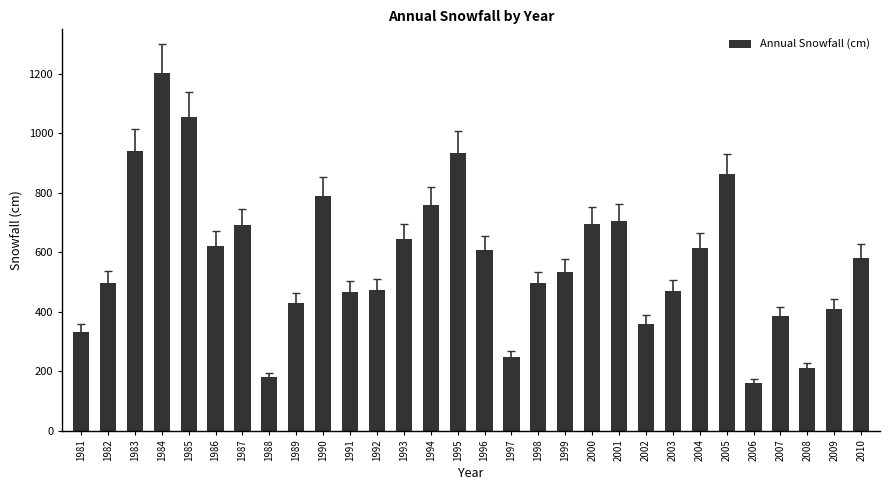

Which label corresponds to the largest value in the chart?

1984